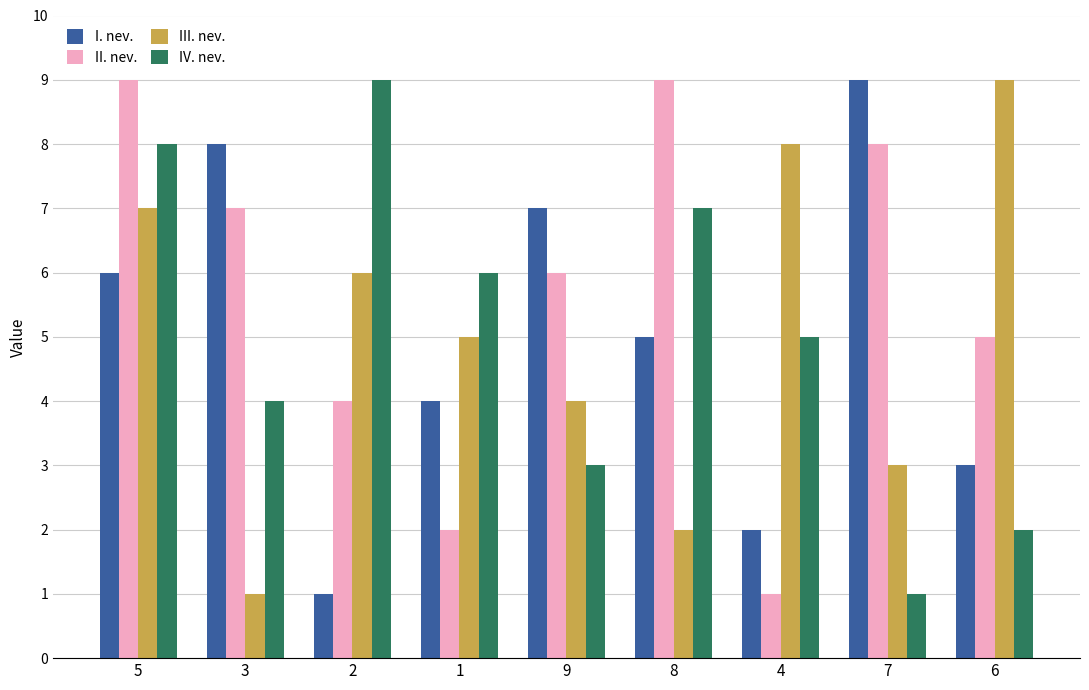

Where is III. nev. nearest to the value 5?

1